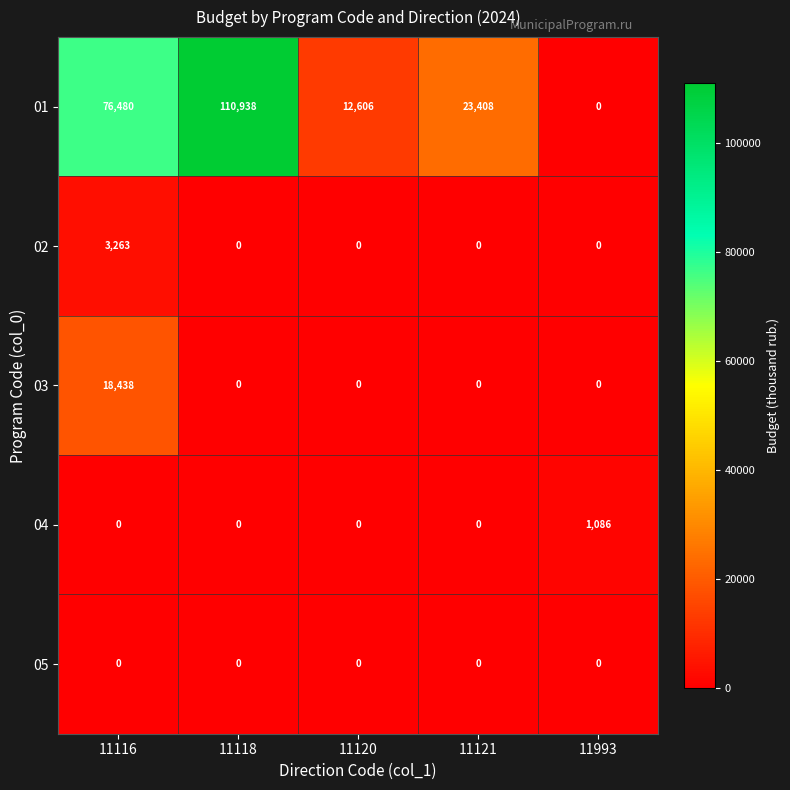

Which series has the largest total across all categories?

01